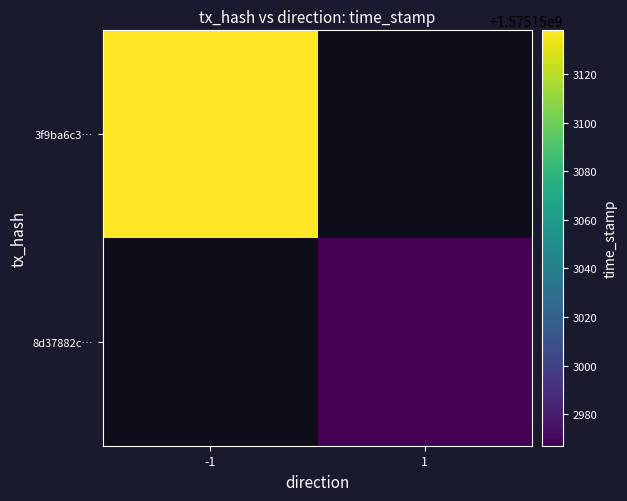

Count the 8d37882c6ad3c5ab1a8e9d4a1dc5412c67e9c2a values in the range 1 to 1575152967.

2